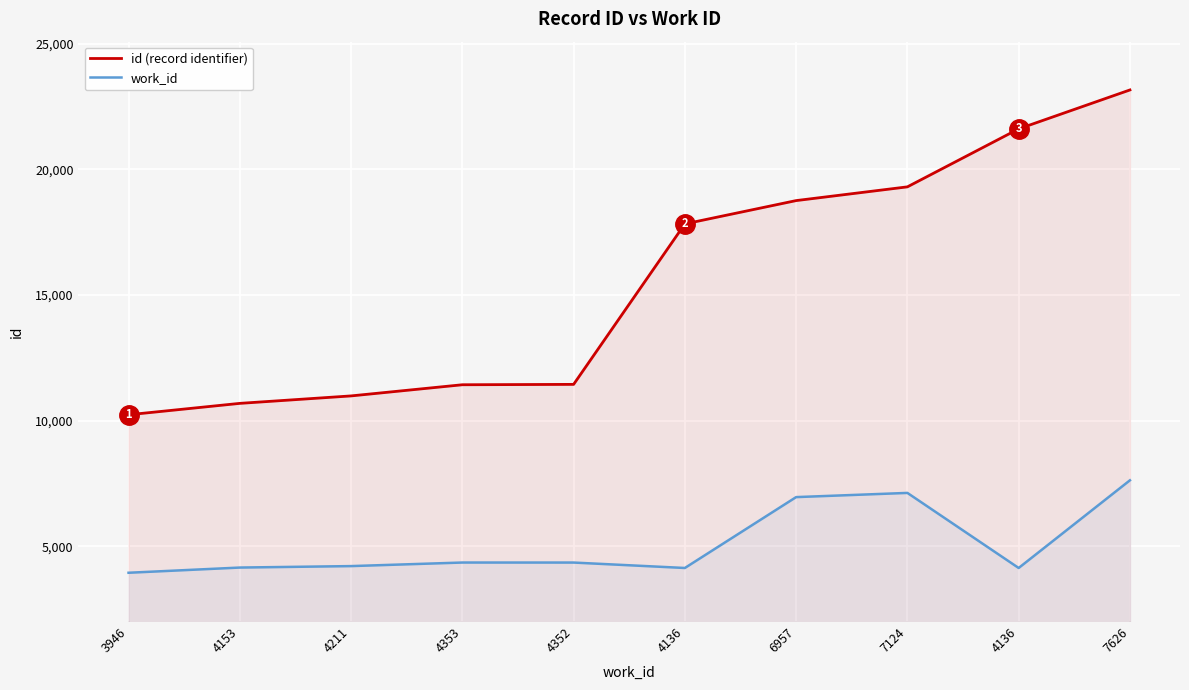

What is the label of the 8th point from the right?

4211